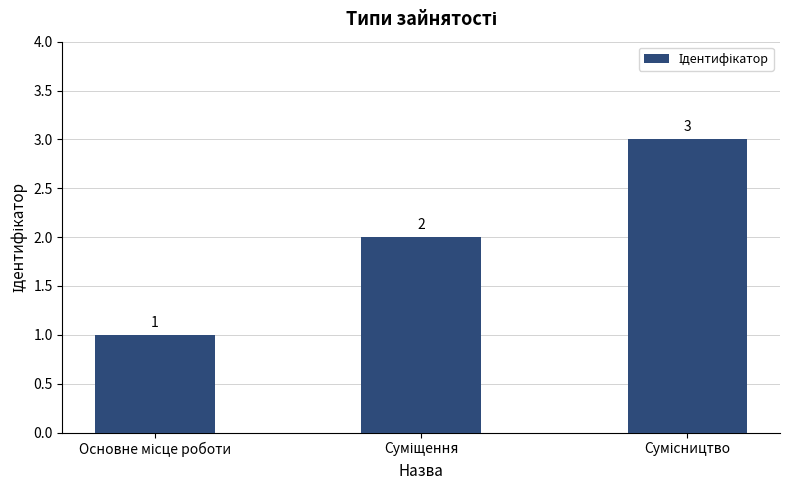

What is the maximum value shown in the chart?

3